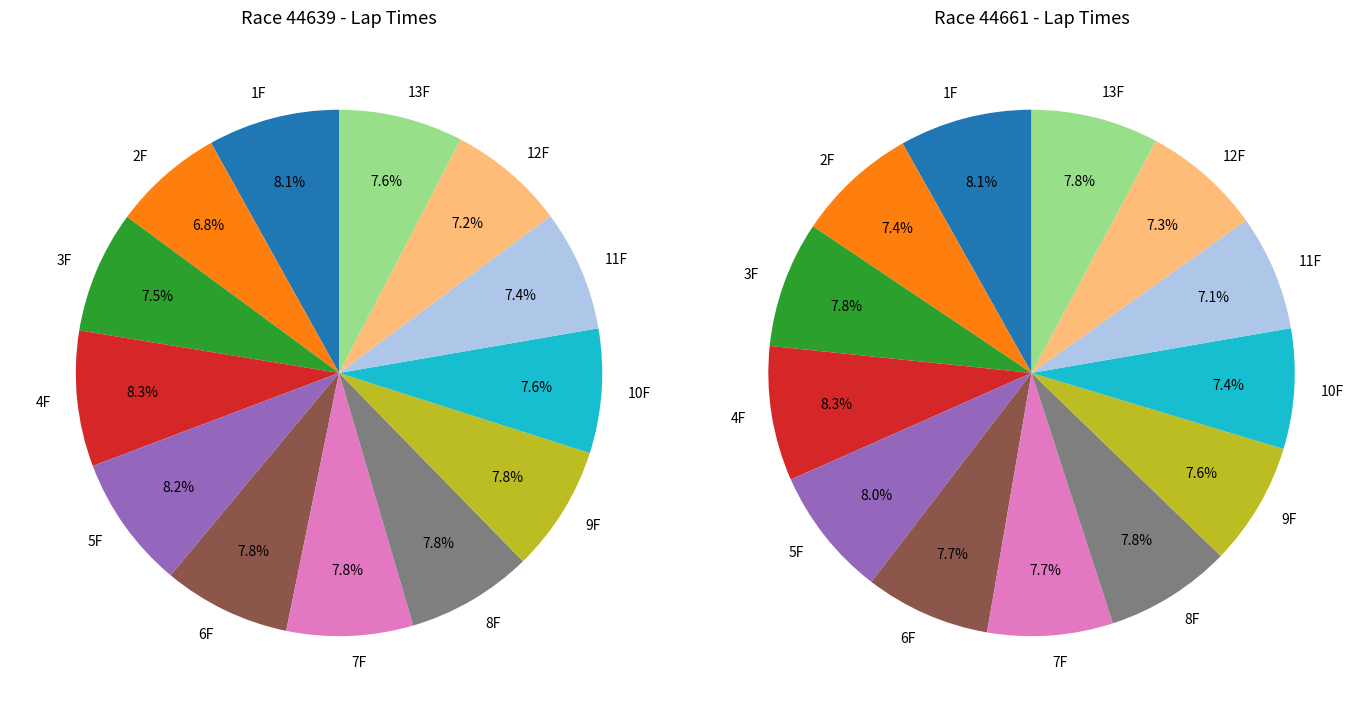

Is there a majority slice in this chart?

No